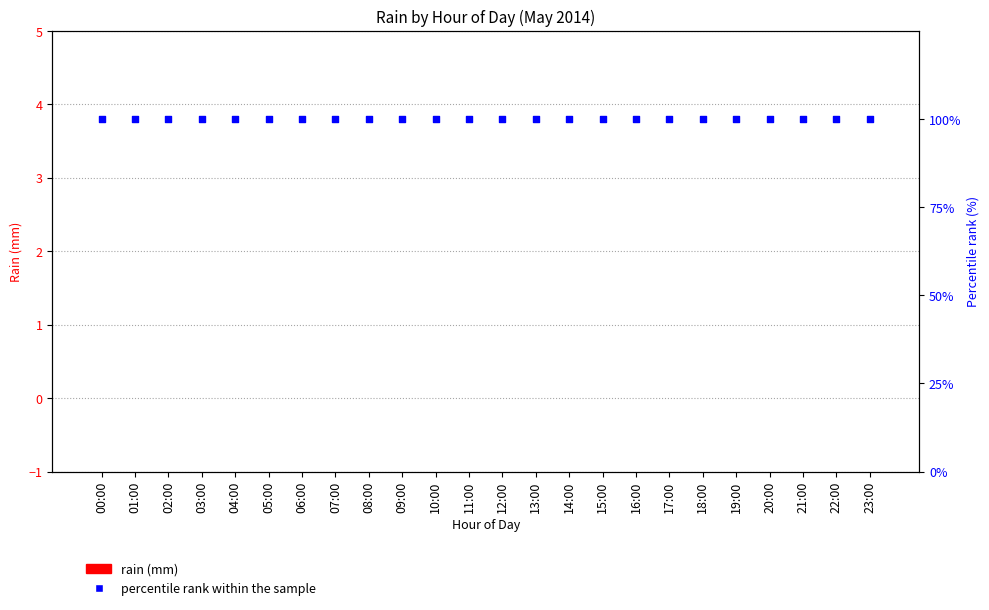

At how many categories does at least one series exceed 81?

24